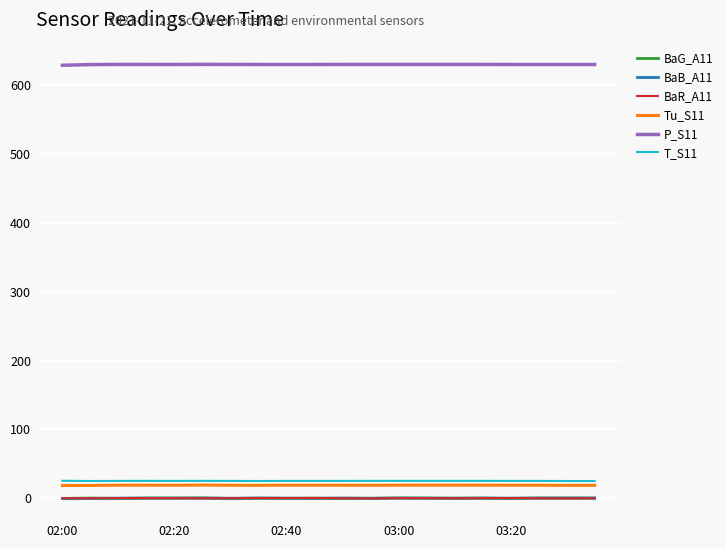

Which series has the largest total across all categories?

P_S11